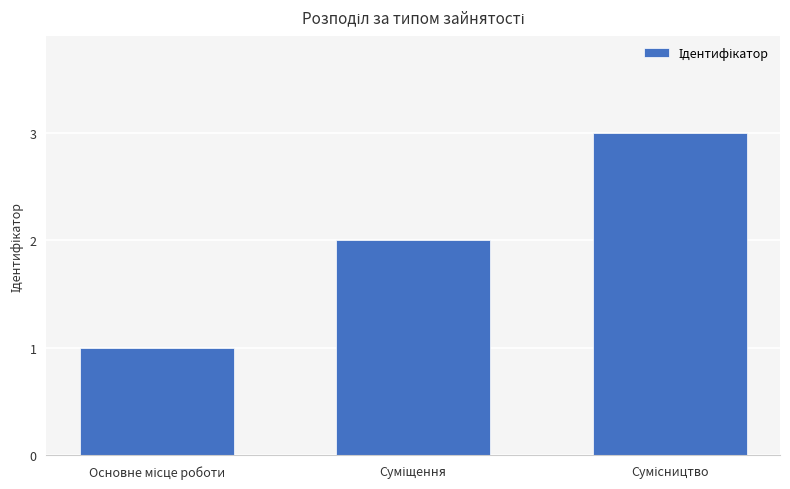

What is the greatest value displayed?

3